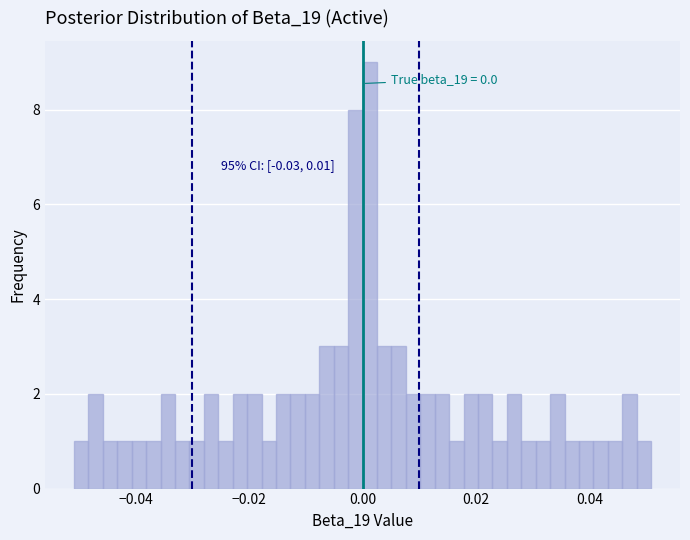

Around what value on the x-axis is the tallest bar? Give the approximate position of its centre, as read against the axis.

0.002